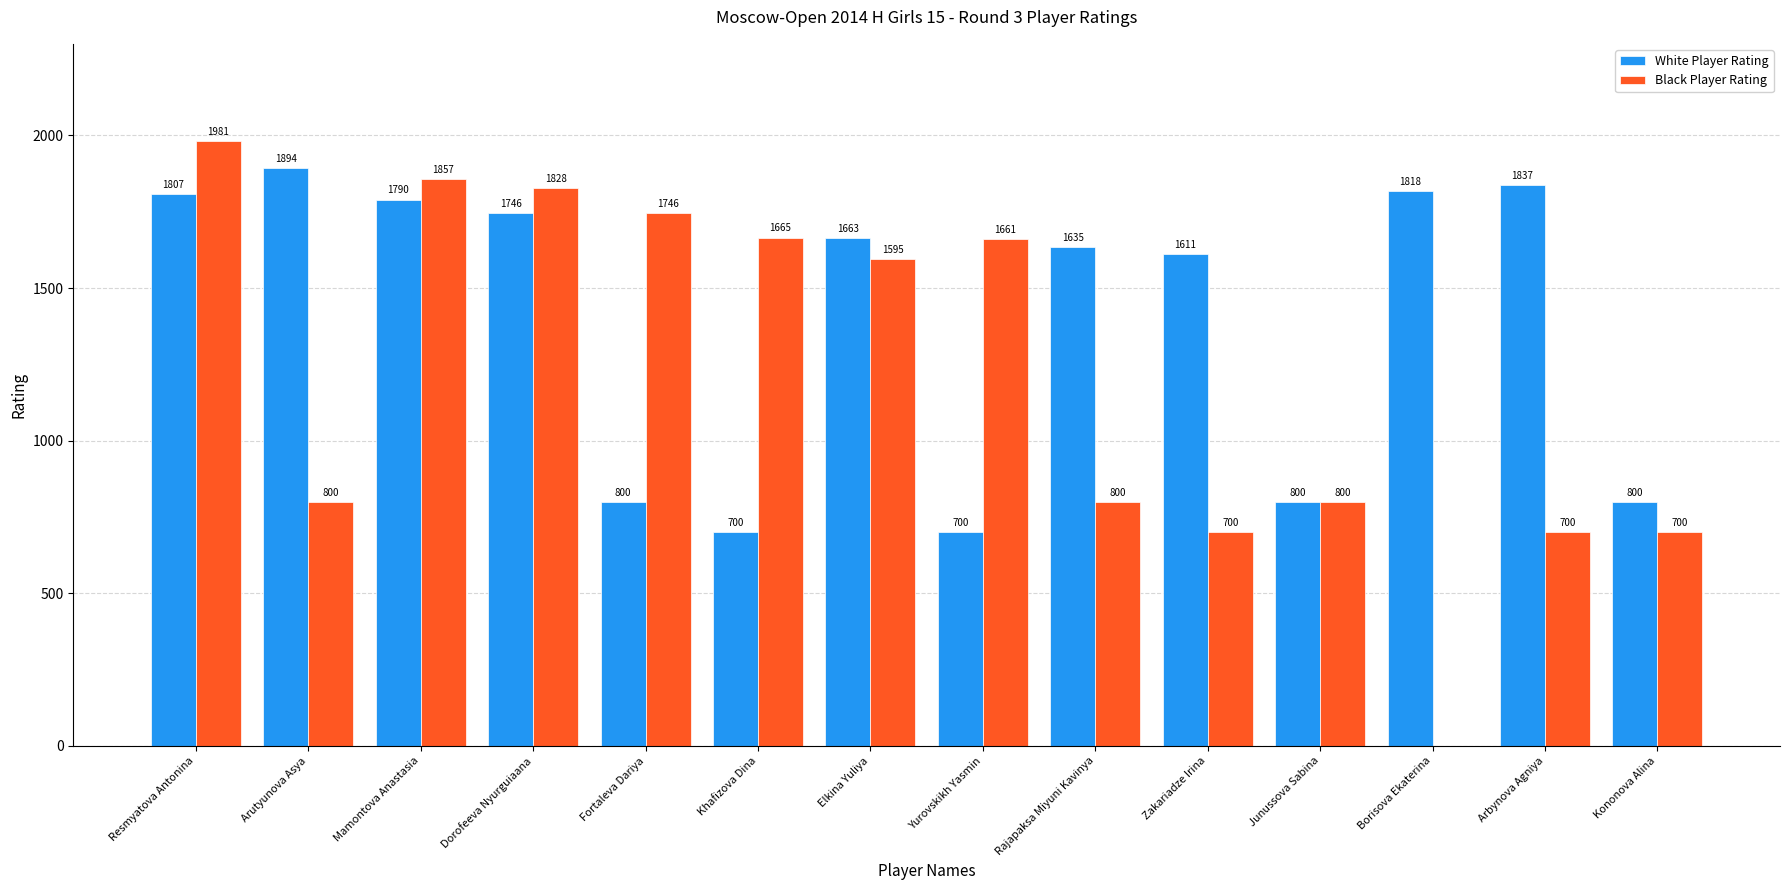

Reading right to left, transcribe all the data shown in this chart.

White Player Rating: Kononova Alina=800	Arbynova Agniya=1837	Borisova Ekaterina=1818	Junussova Sabina=800	Zakariadze Irina=1611	Rajapaksa Miyuni Kavinya=1635	Yurovskikh Yasmin=700	Elkina Yuliya=1663	Khafizova Dina=700	Fortaleva Dariya=800	Dorofeeva Nyurguiaana=1746	Mamontova Anastasia=1790	Arutyunova Asya=1894	Resmyatova Antonina=1807
Black Player Rating: Kononova Alina=700	Arbynova Agniya=700	Borisova Ekaterina=0	Junussova Sabina=800	Zakariadze Irina=700	Rajapaksa Miyuni Kavinya=800	Yurovskikh Yasmin=1661	Elkina Yuliya=1595	Khafizova Dina=1665	Fortaleva Dariya=1746	Dorofeeva Nyurguiaana=1828	Mamontova Anastasia=1857	Arutyunova Asya=800	Resmyatova Antonina=1981